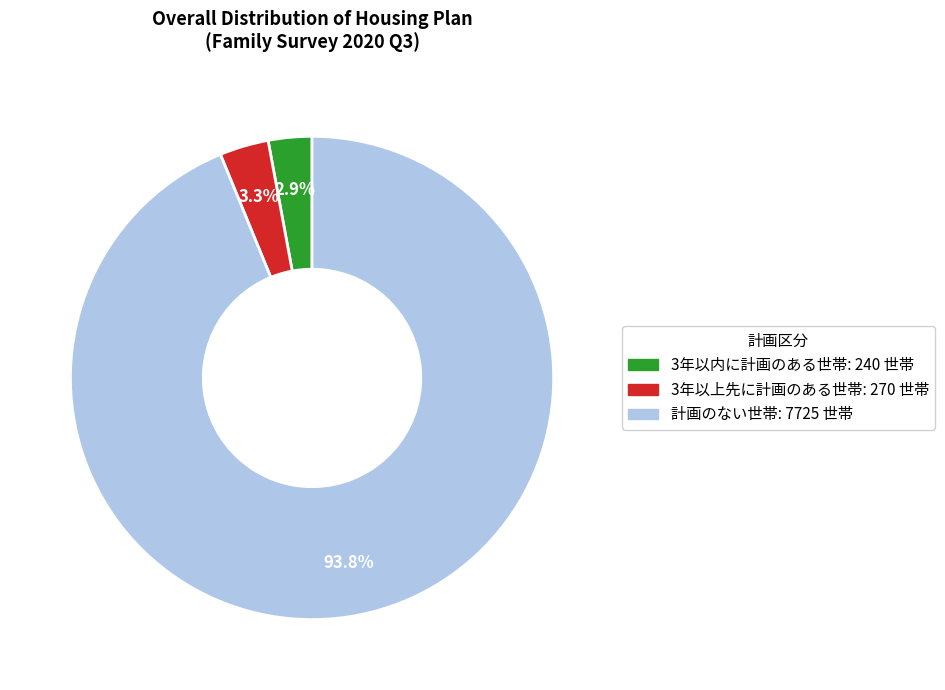

True or false: 3年以上先に計画のある世帯 accounts for 3% of the total.

True